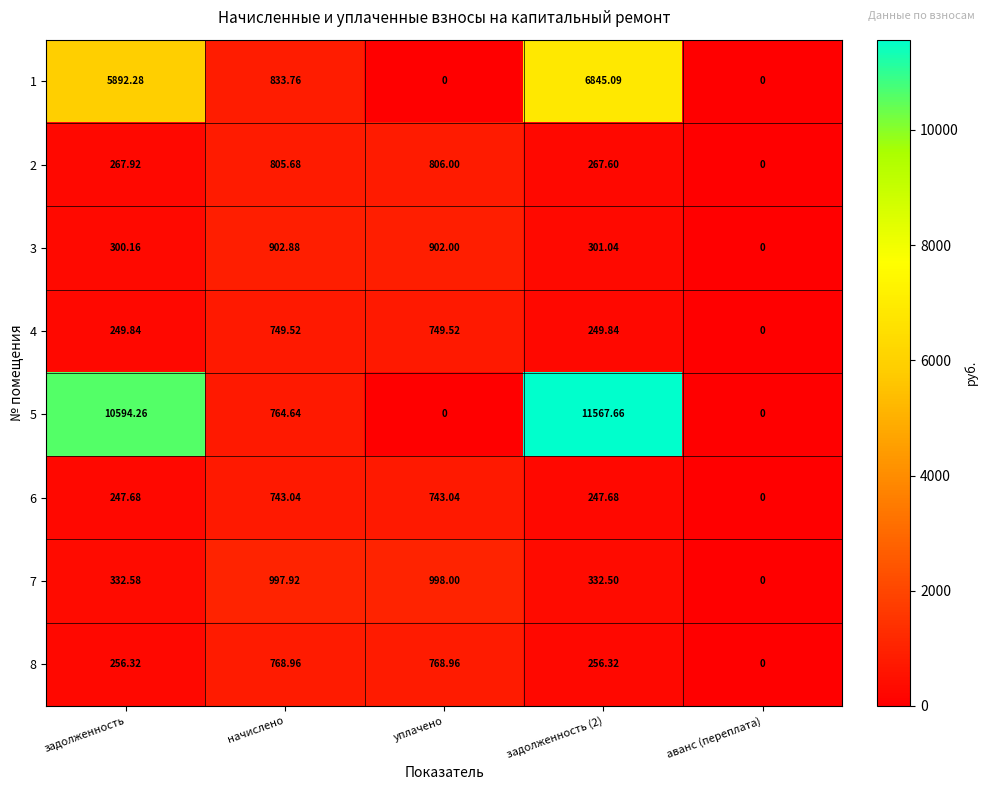

Where does the 6 series first go above 247?

задолженность